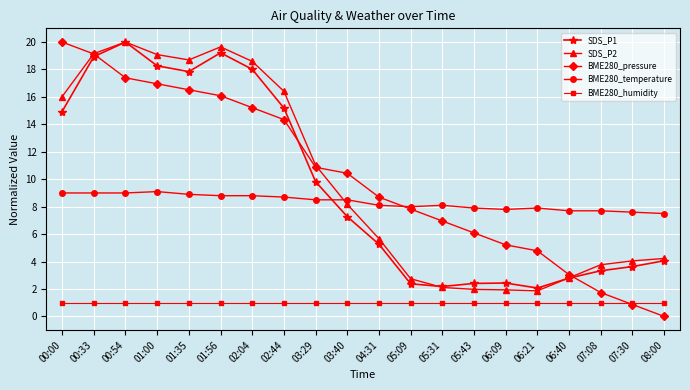

What is the lowest value of the BME280_humidity series?

1.0